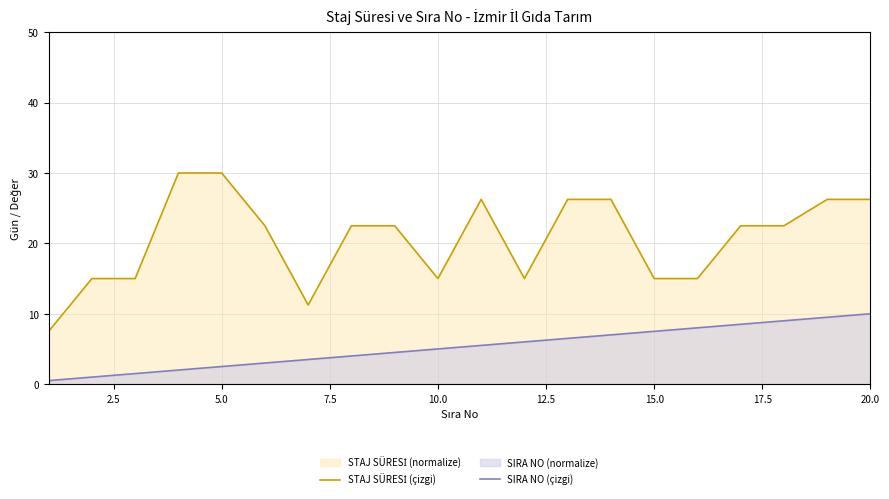

Is it true that SIRA NO (çizgi) equals 1.2 at 10.0?

False